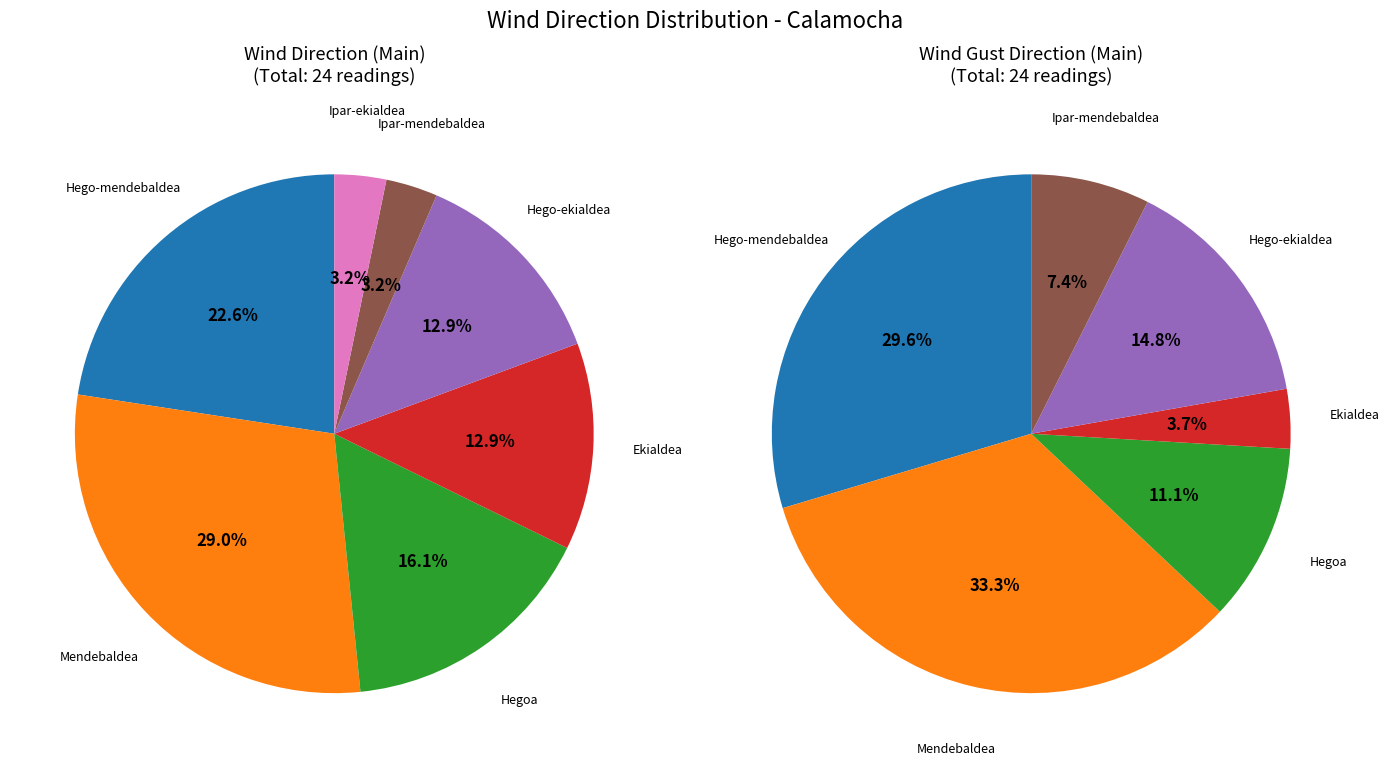

Which has a higher value, Ipar-ekialdea or Hegoa?

Hegoa